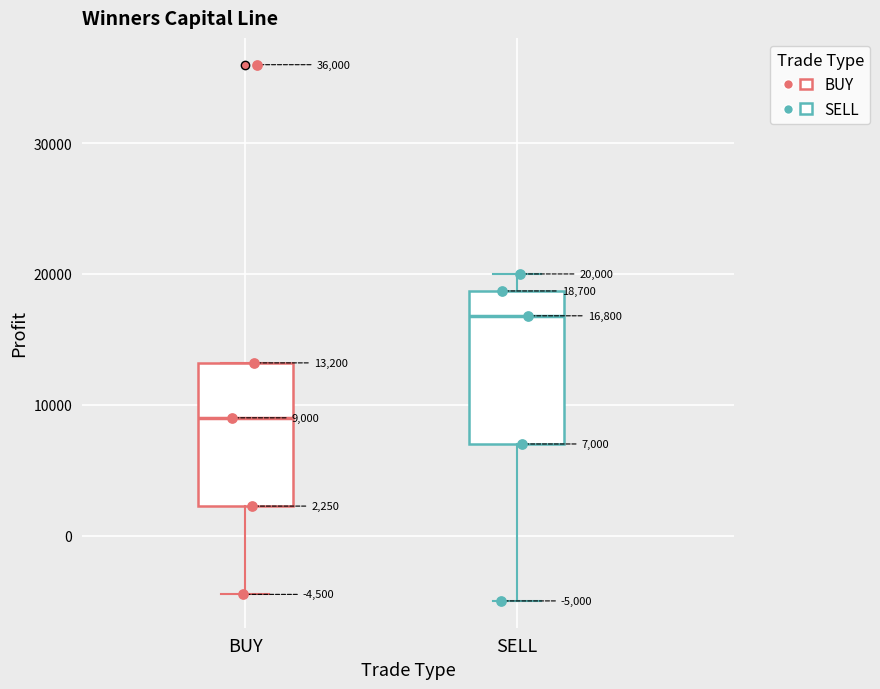

Which box has the highest median line?

SELL